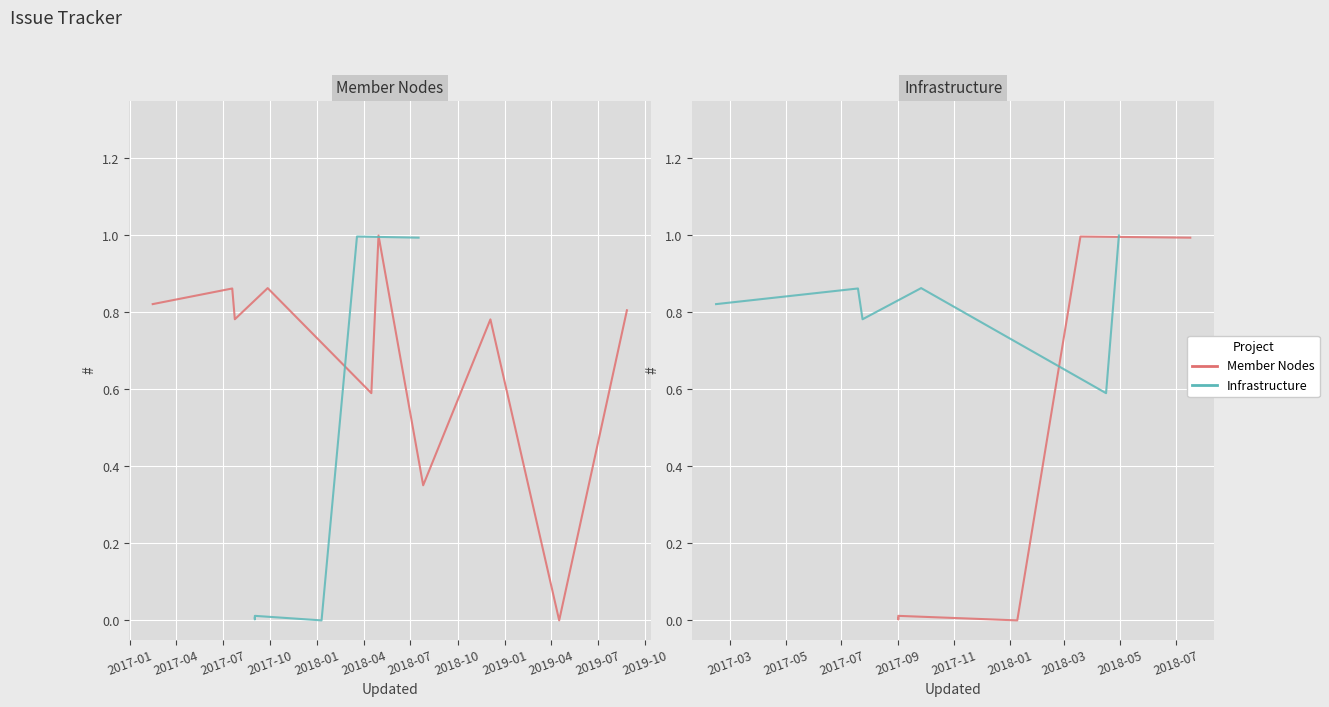

List the labels in order of Infrastructure value, largest first.

2018-07, 2018-01, 2017-04, 2017-07, 2017-01, 2017-10, 2018-04